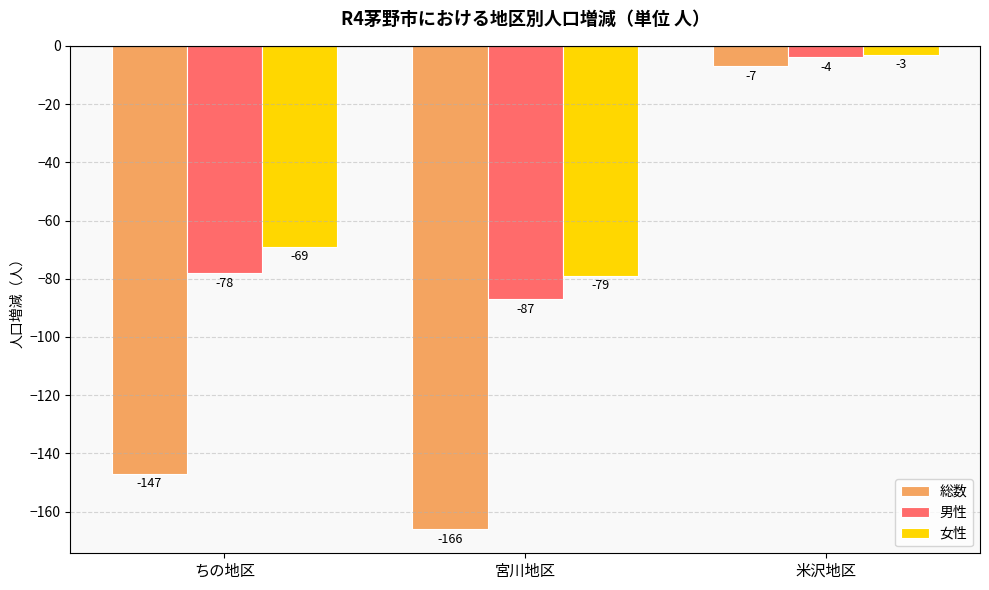

What are all the series names shown in the legend?

総数, 男性, 女性